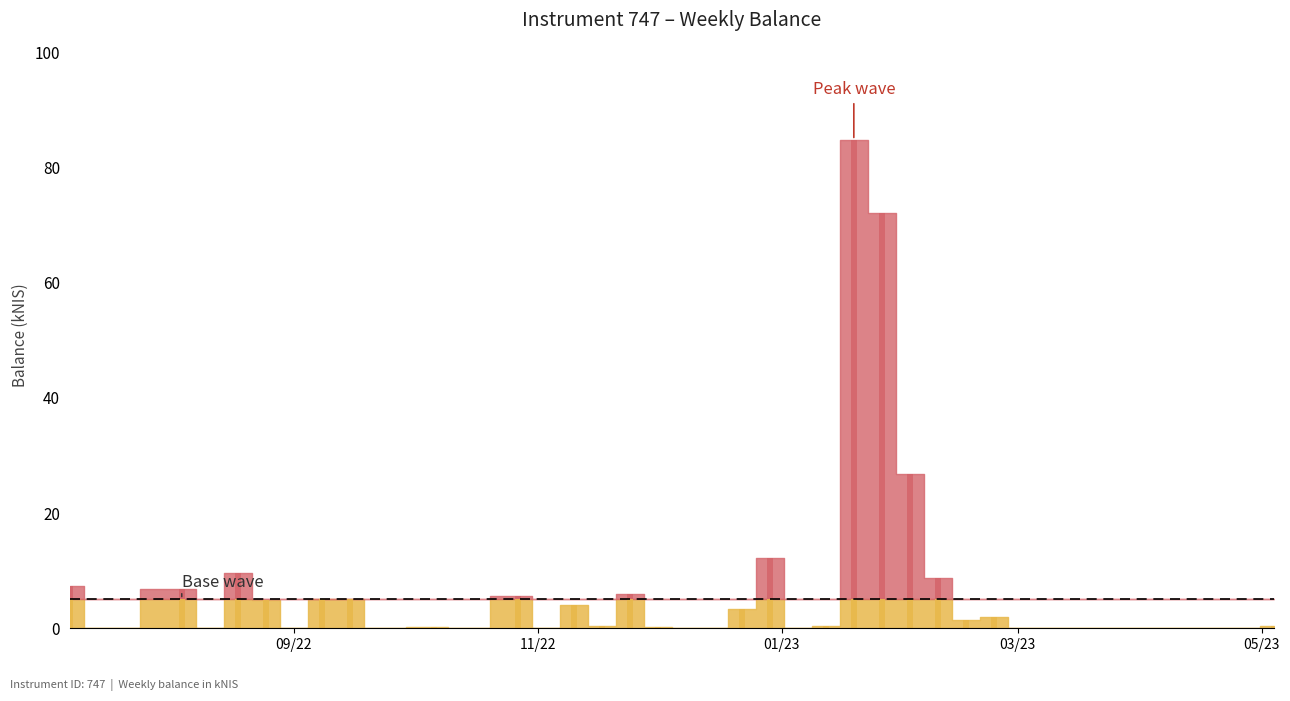

Reading left to right, what are all the values shown in this chart?

2.3	0.0	1.9	0.0	4.5	0.0	0.0	0.0	0.1	0.0	0.0	0.0	0.6	0.0	0.0	0.0	0.9	0.0	0.0	0.0	0.0	7.2	0.0	0.0	79.7	67.1	21.8	3.8	0.0	0.0	0.0	0.0	0.0	0.0	0.0	0.0	0.0	0.0	0.0	0.0